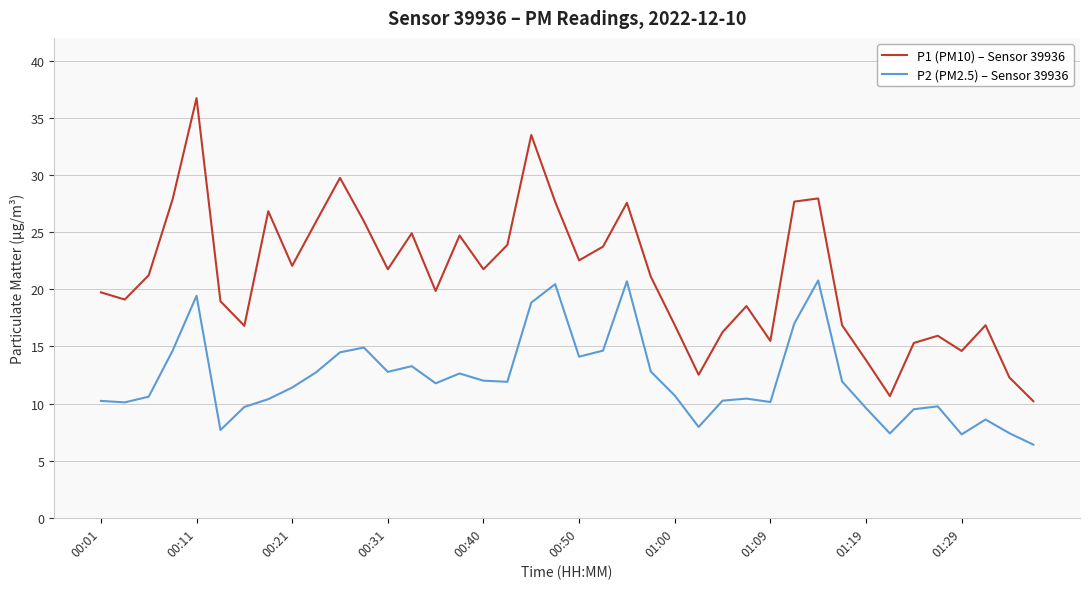

Which series has the largest total across all categories?

P1 (PM10) – Sensor 39936